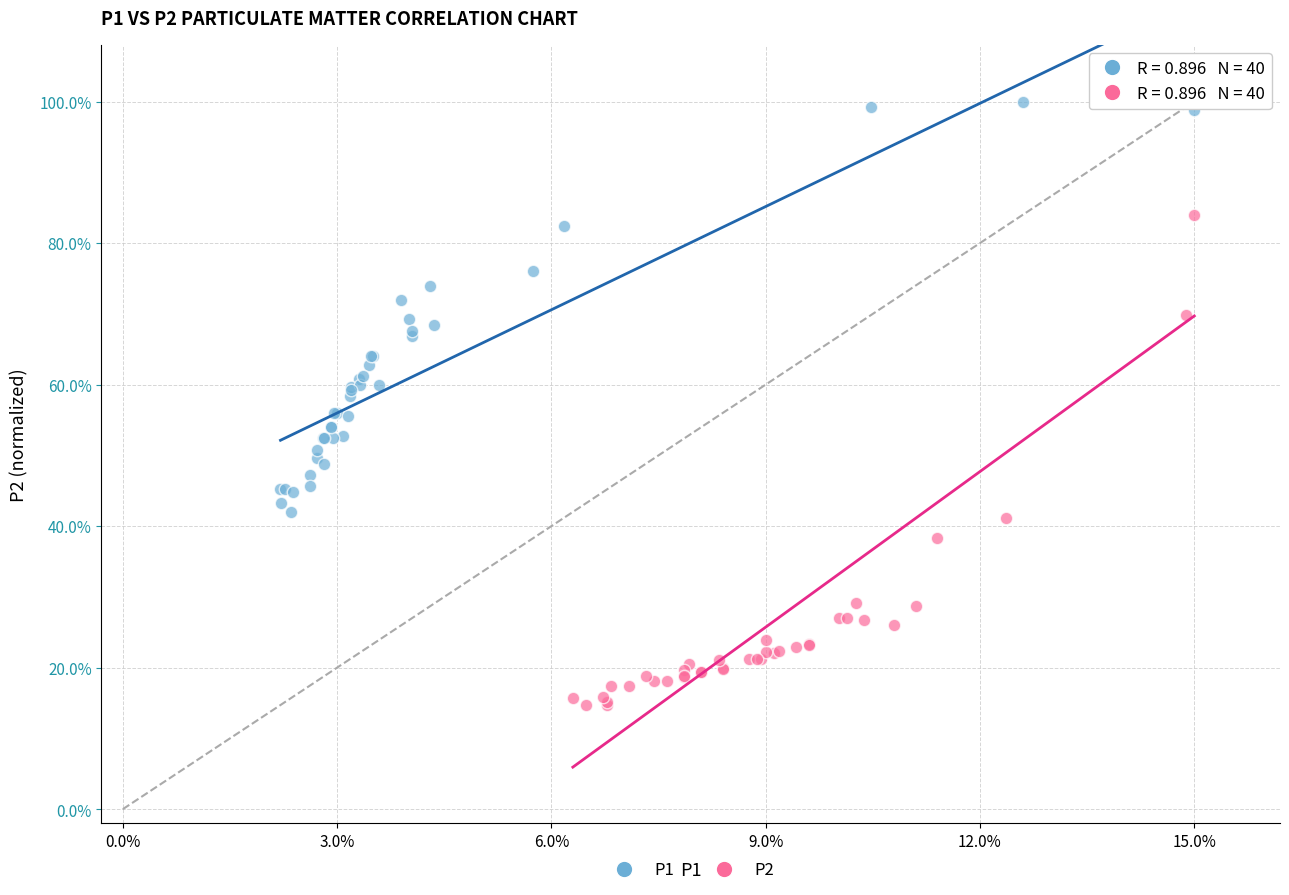

What are all the series names shown in the legend?

P1, P2